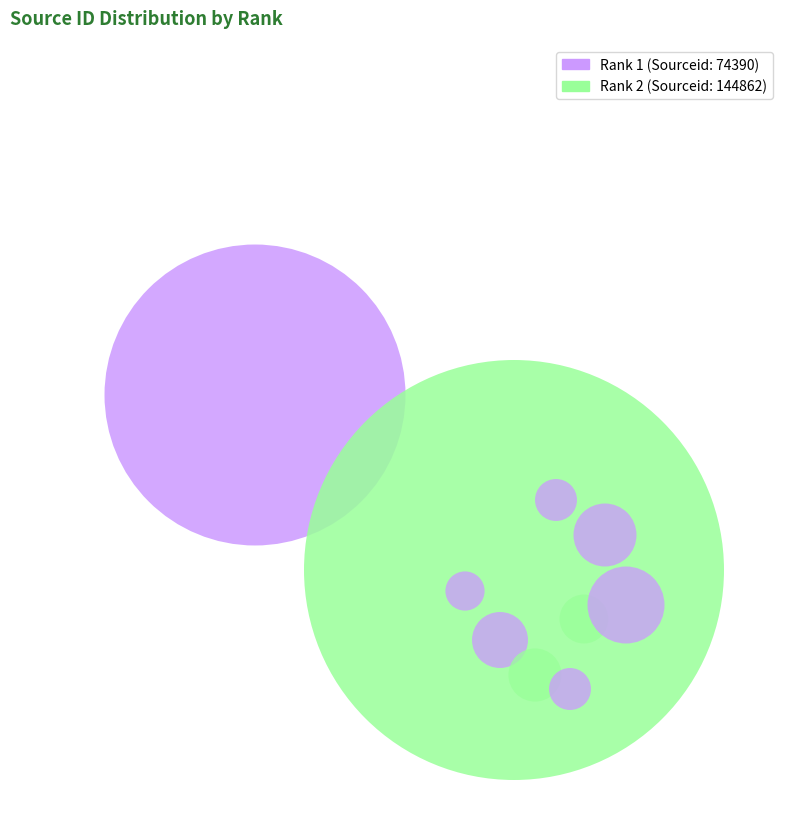

Which category accounts for the majority?

2